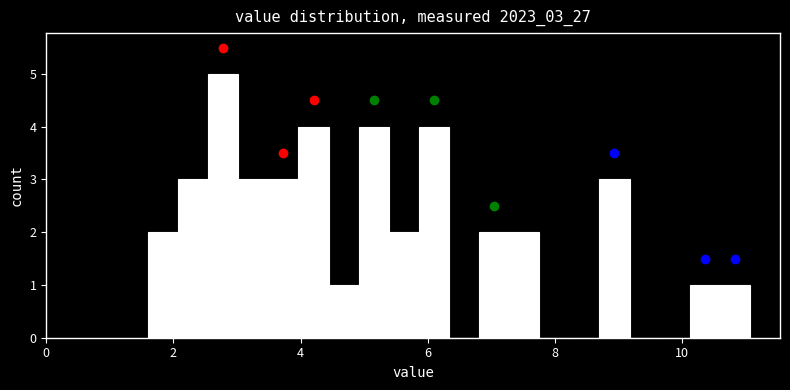

Around what value on the x-axis is the tallest bar? Give the approximate position of its centre, as read against the axis.

2.8